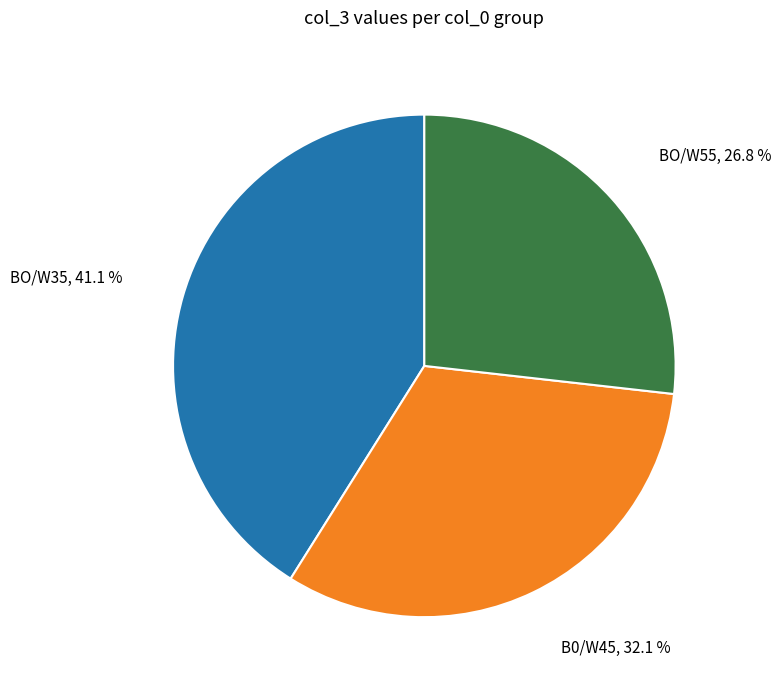

Between BO/W55 and BO/W35, which is larger?

BO/W35